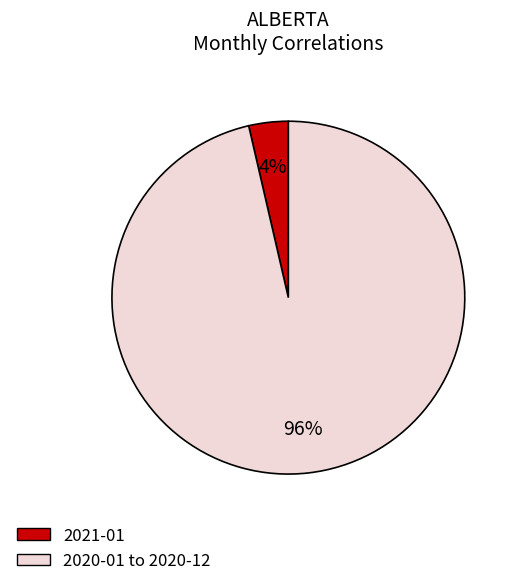

What is the largest slice in the pie chart?

2020-01 to 2020-12